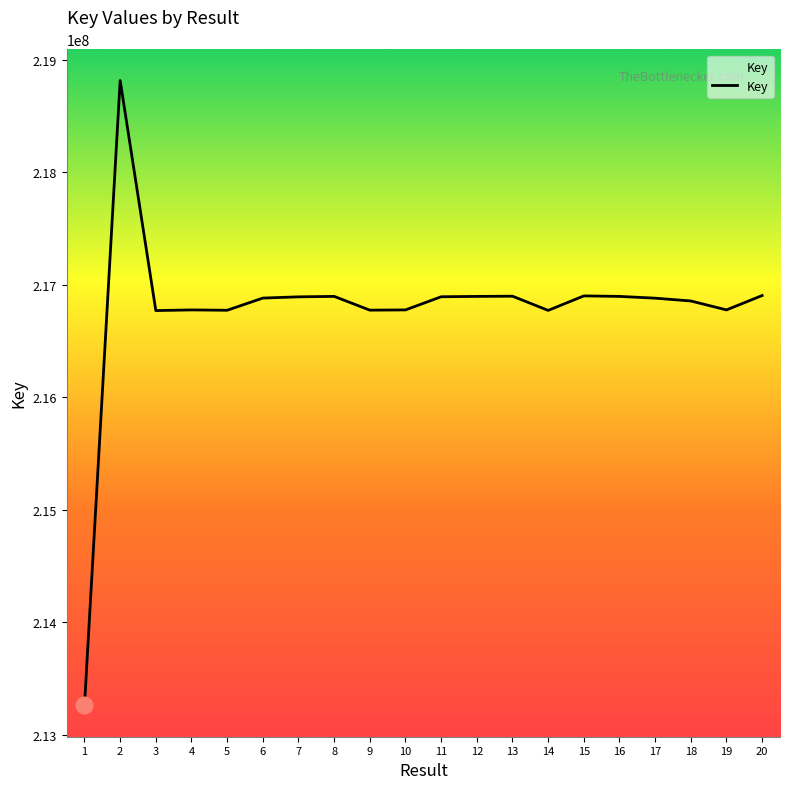

How many lines are shown in the chart?

1